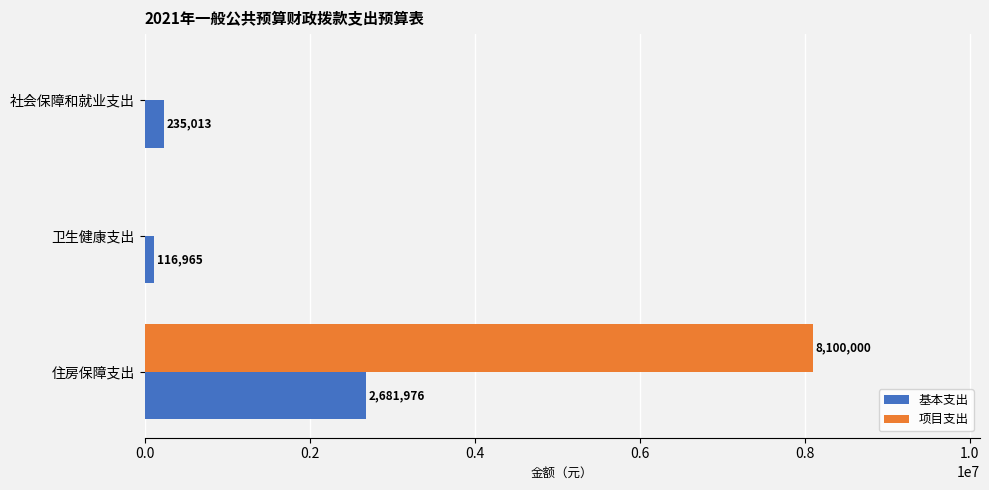

What is the maximum value for 项目支出?

8100000.0